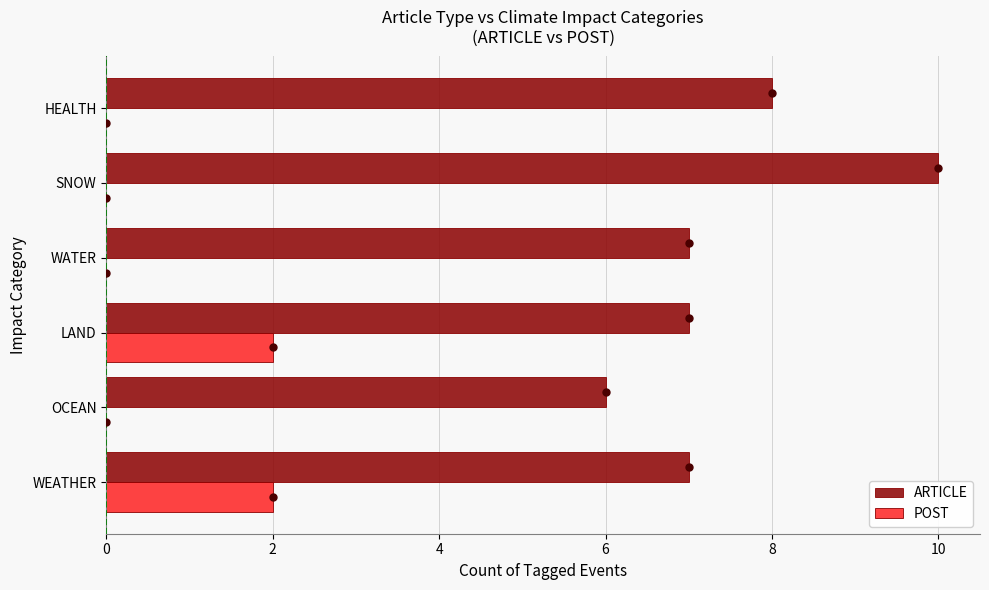

What value does the ARTICLE series have at SNOW?

10